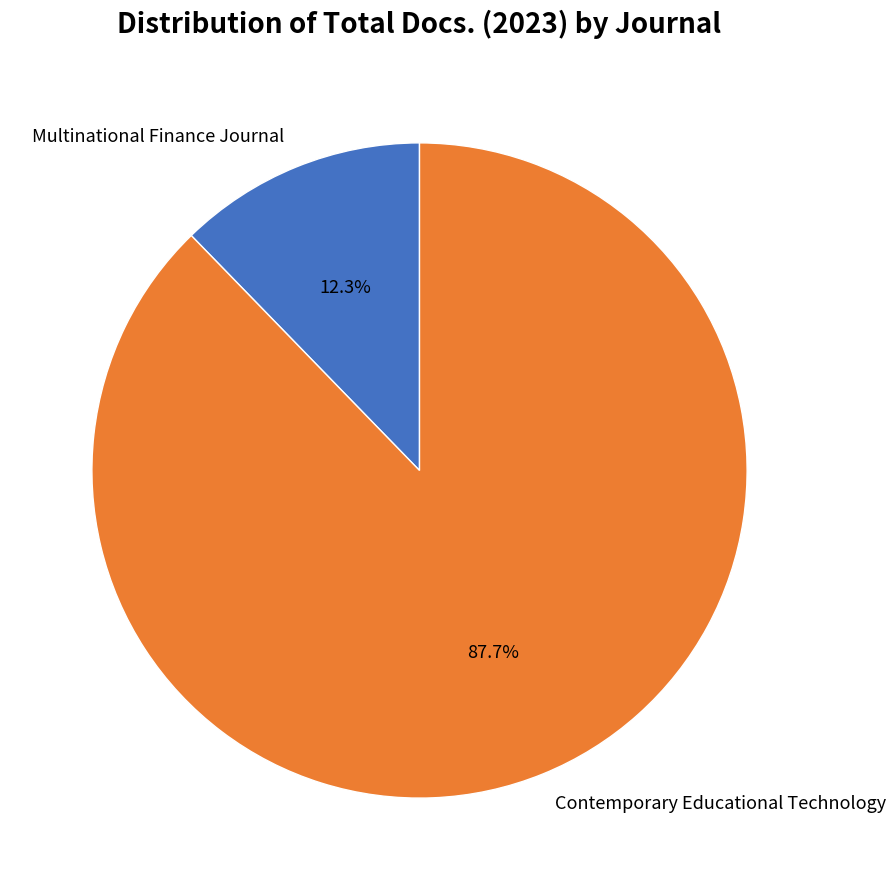

Rank the categories by value from highest to lowest.

Contemporary Educational Technology, Multinational Finance Journal